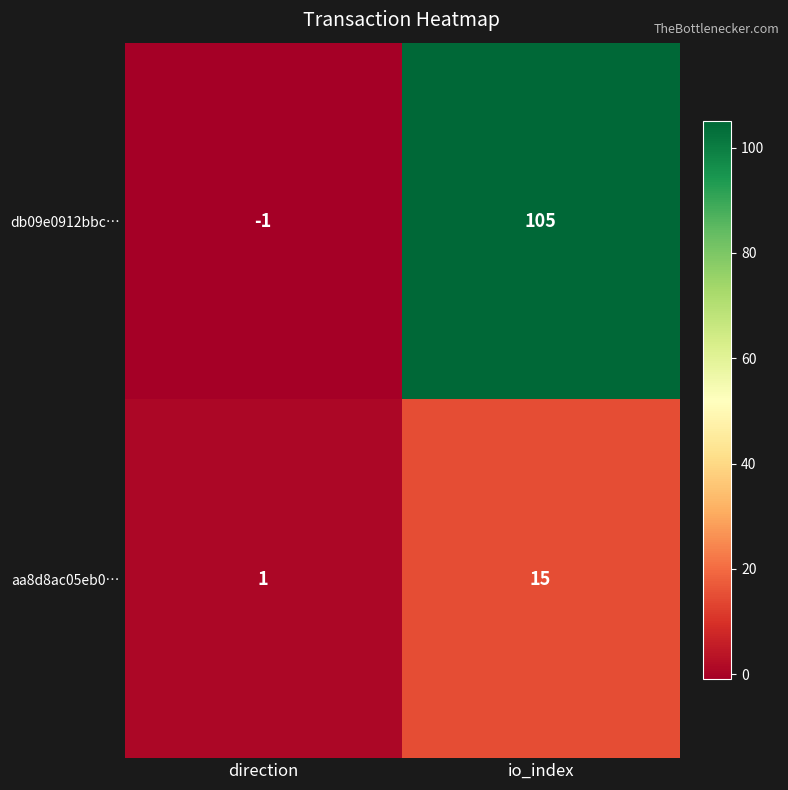

At which category is the sum across all series the highest?

io_index